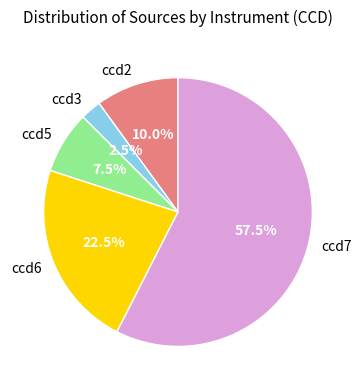

To the nearest percent, what is the combined percentage of ccd6 and ccd3?

25%